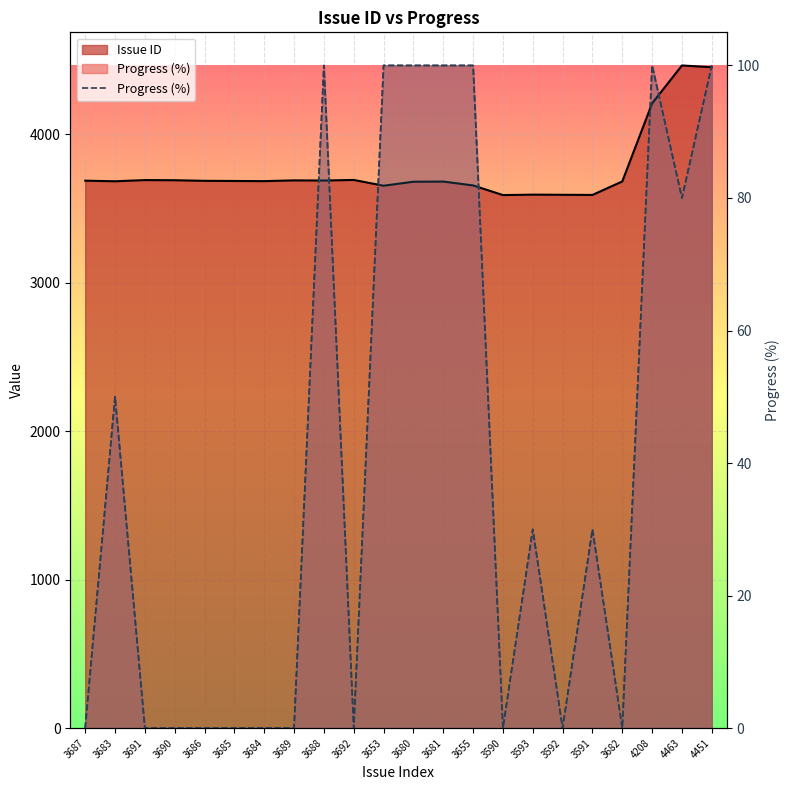

What is the change in value from 3687 to 3593?

+30